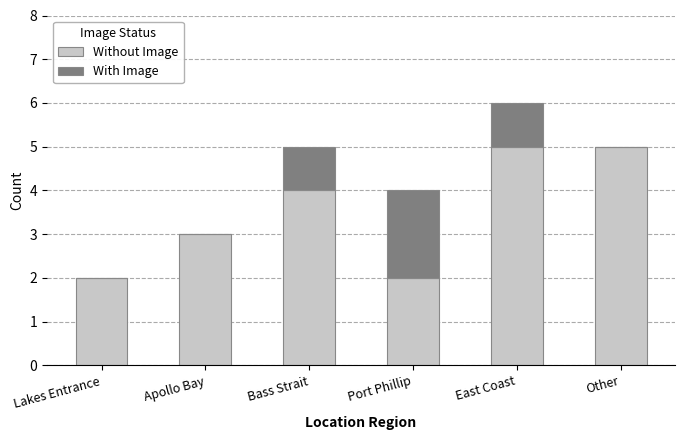

What is the maximum value for Without Image?

5